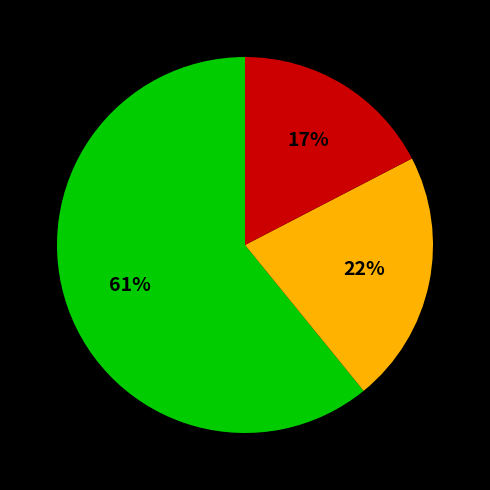

Does any single category account for the majority?

Yes